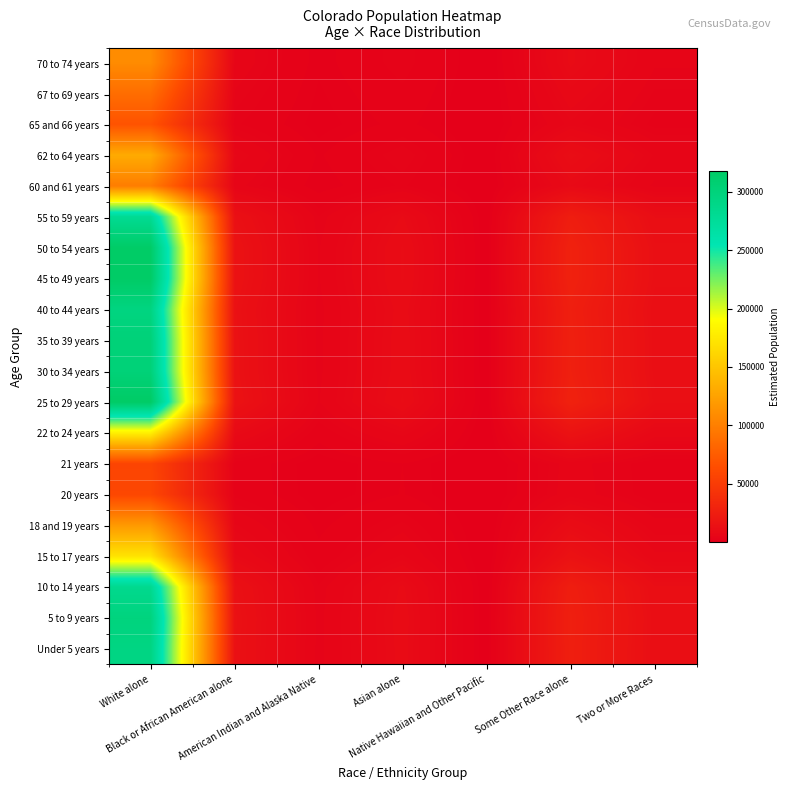

How many series are shown in this chart?

20